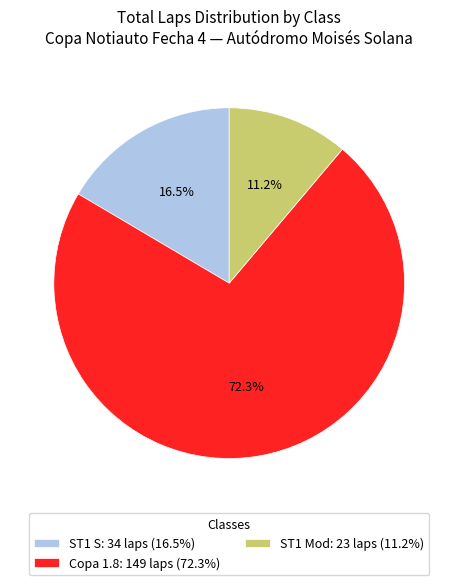

Which slice is the largest?

Copa 1.8: 149 laps (72.3%)